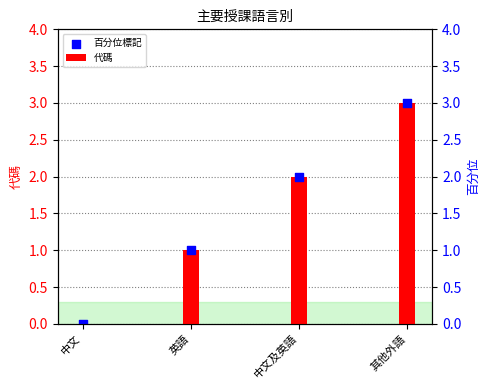

Which series contains the lowest Y value?

代碼